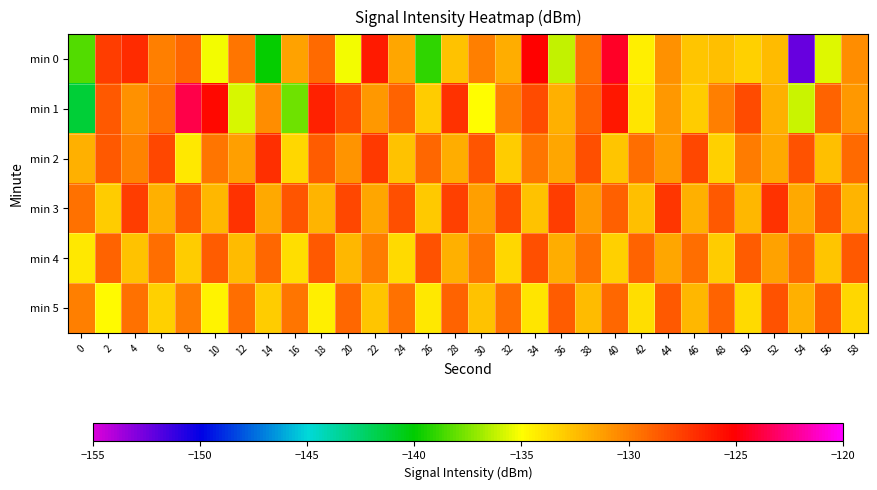

Reading right to left, list all the values displayed in this chart.

min 0: 58=-130.6	56=-135.6	54=-152.3	52=-132.4	50=-133.2	48=-132.6	46=-132.8	44=-130.8	42=-134.5	40=-124.4	38=-129.6	36=-136.2	34=-125.1	32=-131.8	30=-130.0	28=-132.7	26=-139.1	24=-131.6	22=-126.1	20=-135.2	18=-129.2	16=-131.5	14=-139.9	12=-129.7	10=-135.2	8=-129.0	6=-130.1	4=-126.8	2=-127.5	0=-138.3
min 1: 58=-131.0	56=-129.0	54=-136.0	52=-132.0	50=-128.0	48=-130.0	46=-133.0	44=-131.0	42=-134.0	40=-126.0	38=-129.0	36=-132.0	34=-128.0	32=-130.0	30=-135.0	28=-127.0	26=-133.0	24=-129.0	22=-131.0	20=-128.0	18=-126.4	16=-137.9	14=-130.6	12=-135.8	10=-125.4	8=-123.7	6=-129.5	4=-130.7	2=-128.6	0=-141.3
min 2: 58=-129.2	56=-132.5	54=-128.3	52=-131.7	50=-129.9	48=-133.2	46=-127.8	44=-131.1	42=-129.4	40=-132.8	38=-128.1	36=-131.5	34=-129.7	32=-133.0	30=-128.4	28=-131.8	26=-129.1	24=-132.6	22=-127.3	20=-130.9	18=-128.7	16=-133.4	14=-126.9	12=-131.3	10=-129.6	8=-134.1	6=-127.8	4=-130.2	2=-128.5	0=-132.0
min 3: 58=-132.1	56=-128.4	54=-131.7	52=-127.0	50=-132.3	48=-128.6	46=-131.9	44=-127.2	42=-132.5	40=-128.8	38=-131.1	36=-127.4	34=-132.7	32=-128.0	30=-131.3	28=-127.6	26=-132.9	24=-128.2	22=-131.5	20=-127.8	18=-132.1	16=-128.4	14=-131.7	12=-127.0	10=-132.3	8=-128.6	6=-131.9	4=-127.4	2=-133.0	0=-129.5
min 4: 58=-128.5	56=-132.8	54=-129.1	52=-131.4	50=-128.7	48=-133.0	46=-129.3	44=-131.6	42=-128.9	40=-133.2	38=-129.5	36=-131.8	34=-128.1	32=-133.4	30=-129.7	28=-132.0	26=-128.3	24=-133.6	22=-129.9	20=-132.2	18=-128.5	16=-133.8	14=-129.1	12=-132.4	10=-128.7	8=-133.0	6=-129.3	4=-132.6	2=-128.9	0=-134.2
min 5: 58=-133.4	56=-128.7	54=-132.0	52=-128.3	50=-133.6	48=-128.9	46=-132.2	44=-128.5	42=-133.8	40=-129.1	38=-132.4	36=-128.7	34=-134.0	32=-129.3	30=-132.6	28=-128.9	26=-134.2	24=-129.5	22=-132.8	20=-129.1	18=-134.4	16=-129.7	14=-133.0	12=-129.3	10=-134.6	8=-129.9	6=-133.2	4=-129.5	2=-134.8	0=-130.1